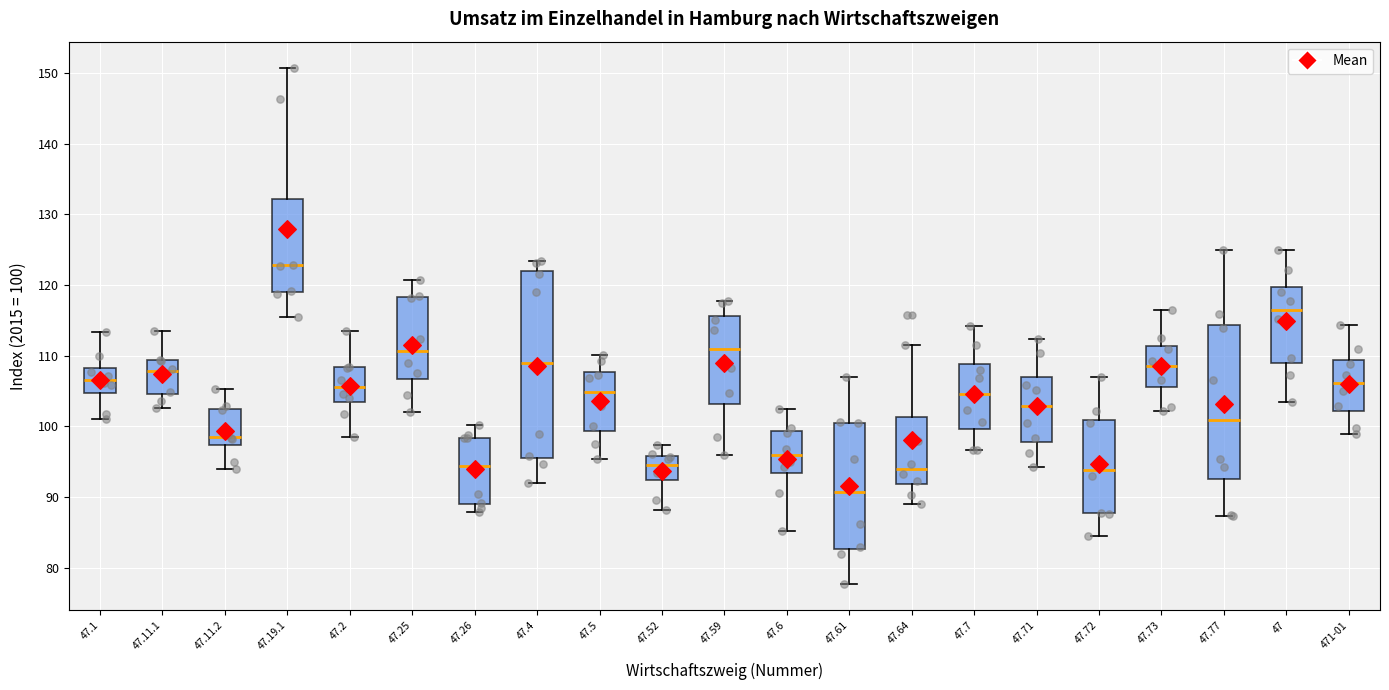

Reading left to right, read every box against the y-axis: the position of its median line, the range the box covers, and the ends of its whiskers. The values are not printed on the chart, so give them approximately, as read against the axis.

47.1: median 107, box 105 to 108, whiskers 101 to 113
47.11.1: median 108, box 105 to 109, whiskers 103 to 114
47.11.2: median 99, box 97 to 102, whiskers 94 to 105
47.19.1: median 123, box 119 to 132, whiskers 116 to 151
47.2: median 106, box 103 to 108, whiskers 99 to 114
47.25: median 111, box 107 to 118, whiskers 102 to 121
47.26: median 94, box 89 to 98, whiskers 88 to 100
47.4: median 109, box 96 to 122, whiskers 92 to 123
47.5: median 105, box 99 to 108, whiskers 95 to 110
47.52: median 95, box 92 to 96, whiskers 88 to 97
47.59: median 111, box 103 to 116, whiskers 96 to 118
47.6: median 96, box 93 to 99, whiskers 85 to 102
47.61: median 91, box 83 to 100, whiskers 78 to 107
47.64: median 94, box 92 to 101, whiskers 89 to 112
47.7: median 105, box 100 to 109, whiskers 97 to 114
47.71: median 103, box 98 to 107, whiskers 94 to 112
47.72: median 94, box 88 to 101, whiskers 85 to 107
47.73: median 109, box 106 to 111, whiskers 102 to 117
47.77: median 101, box 93 to 114, whiskers 87 to 125
47: median 117, box 109 to 120, whiskers 104 to 125
471-01: median 106, box 102 to 109, whiskers 99 to 114